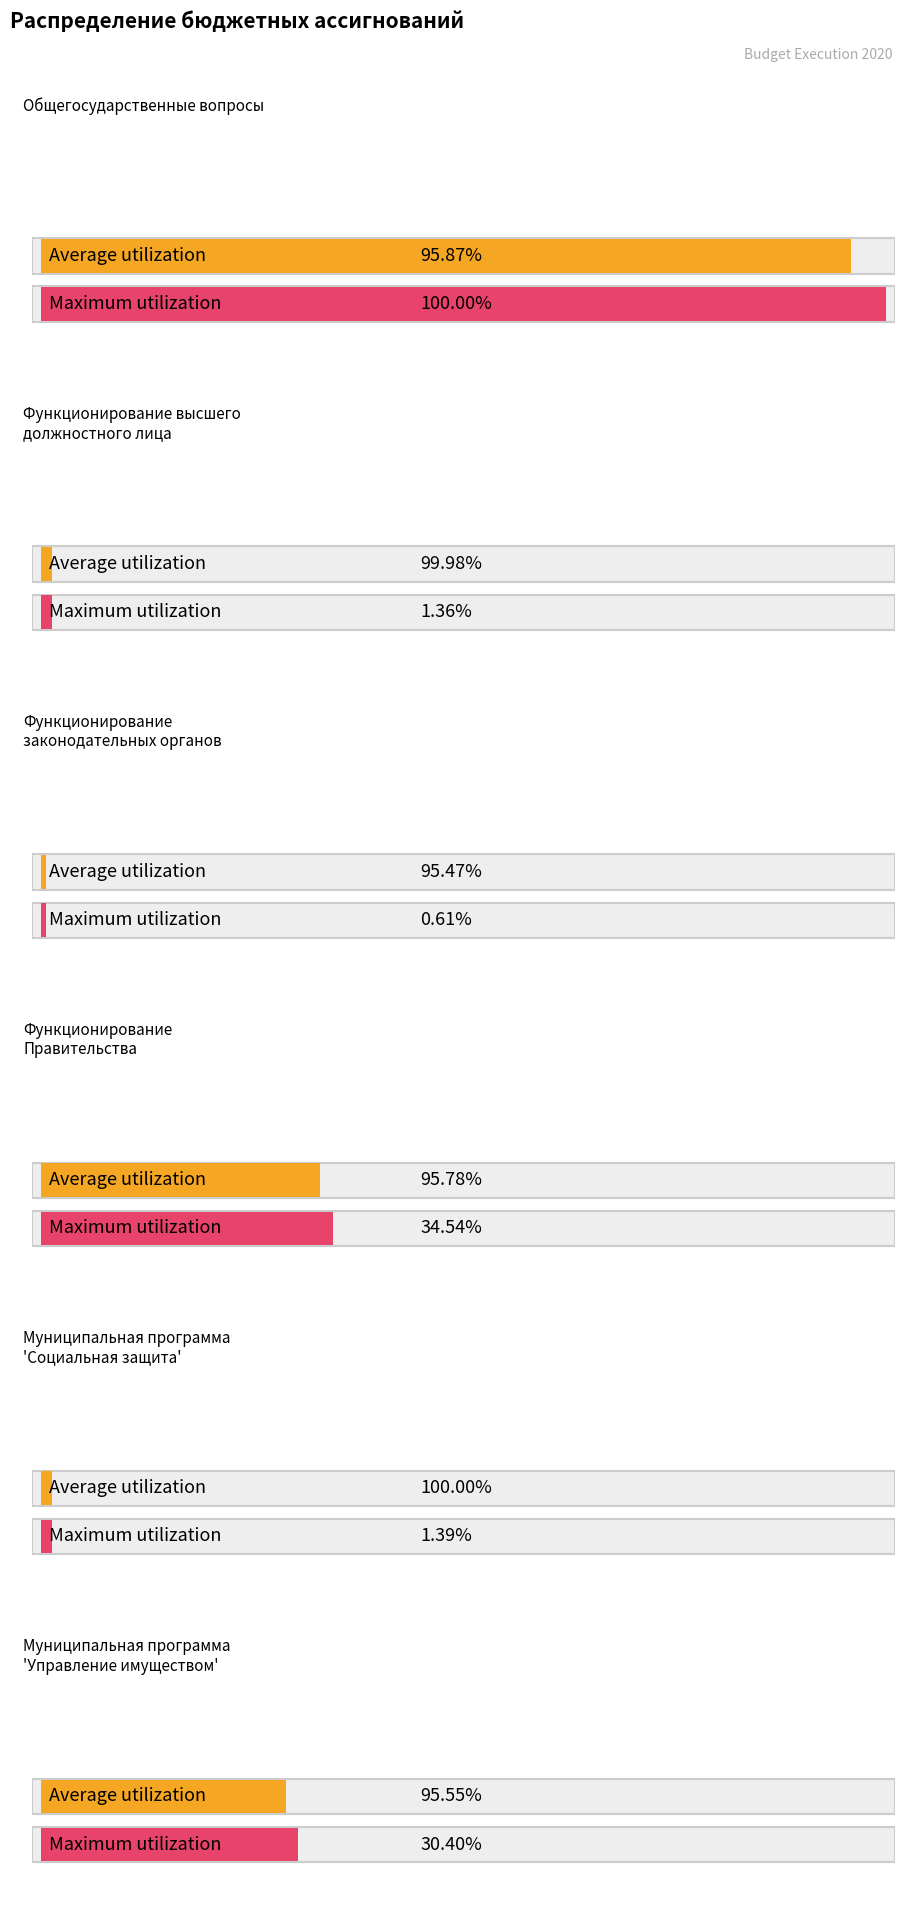

At which label does Executed reach its peak?

Общегосударственные вопросы